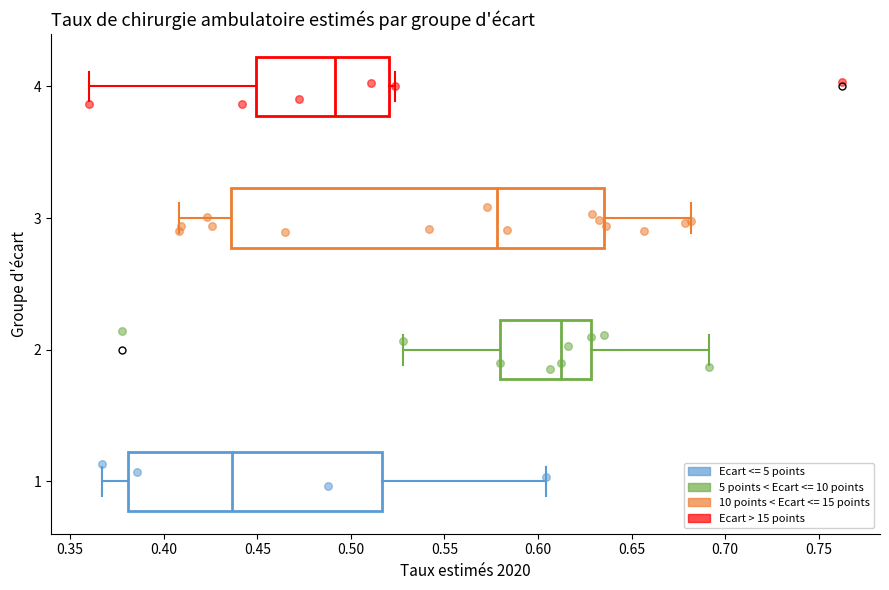

Which box has the furthest to the left median line?

1